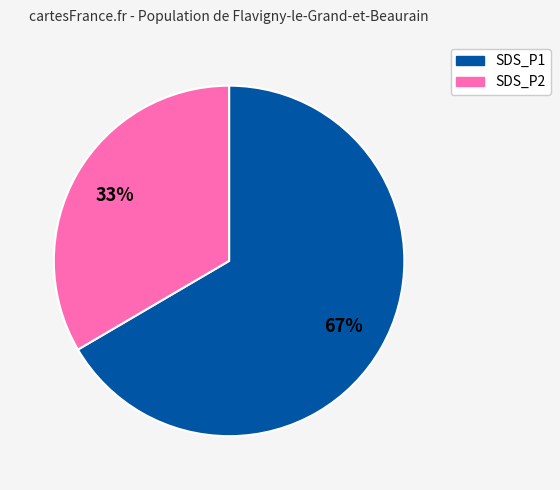

Which category has the smallest portion of the pie?

SDS_P2